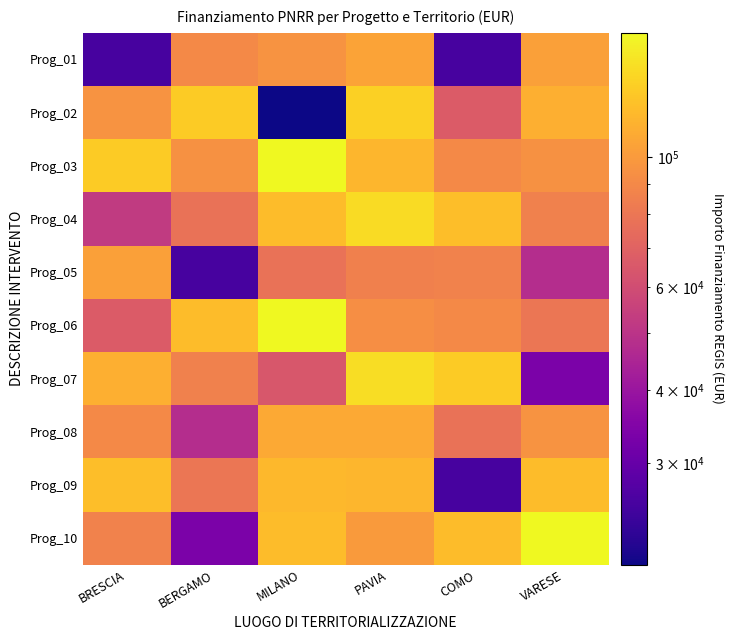

Rank the series at BERGAMO from highest to lowest value.

Prog_02, Prog_06, Prog_03, Prog_01, Prog_07, Prog_09, Prog_04, Prog_08, Prog_10, Prog_05